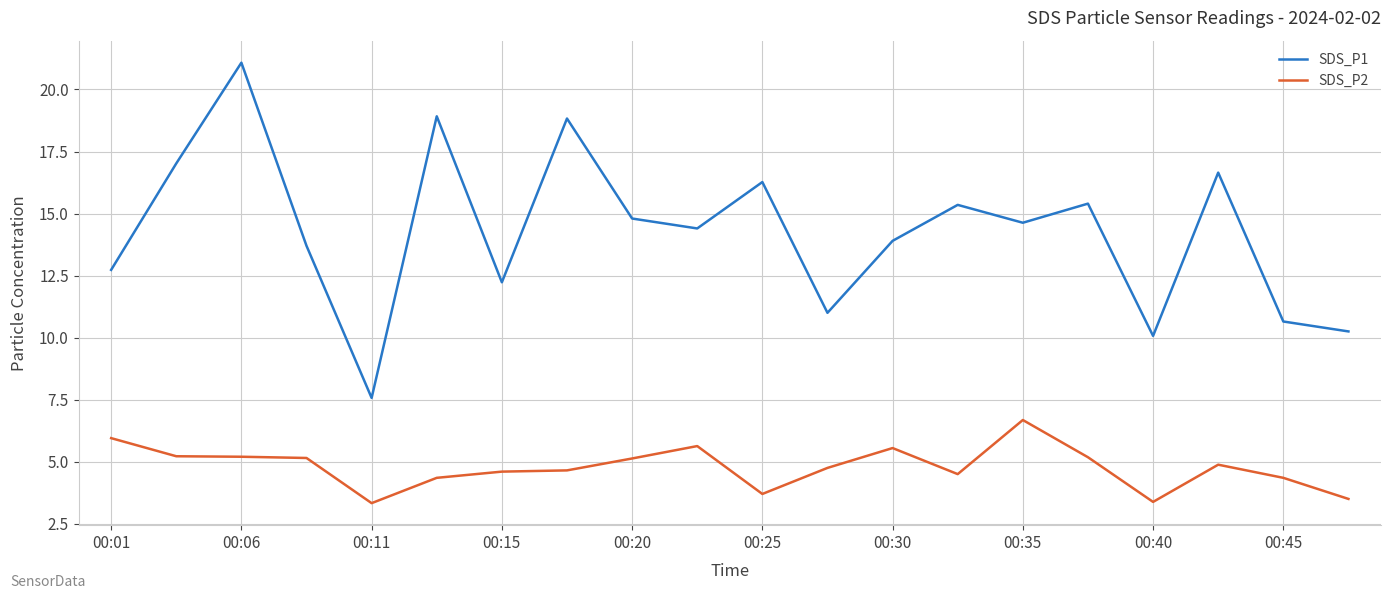

True or false: SDS_P2 and SDS_P1 intersect in this chart.

False